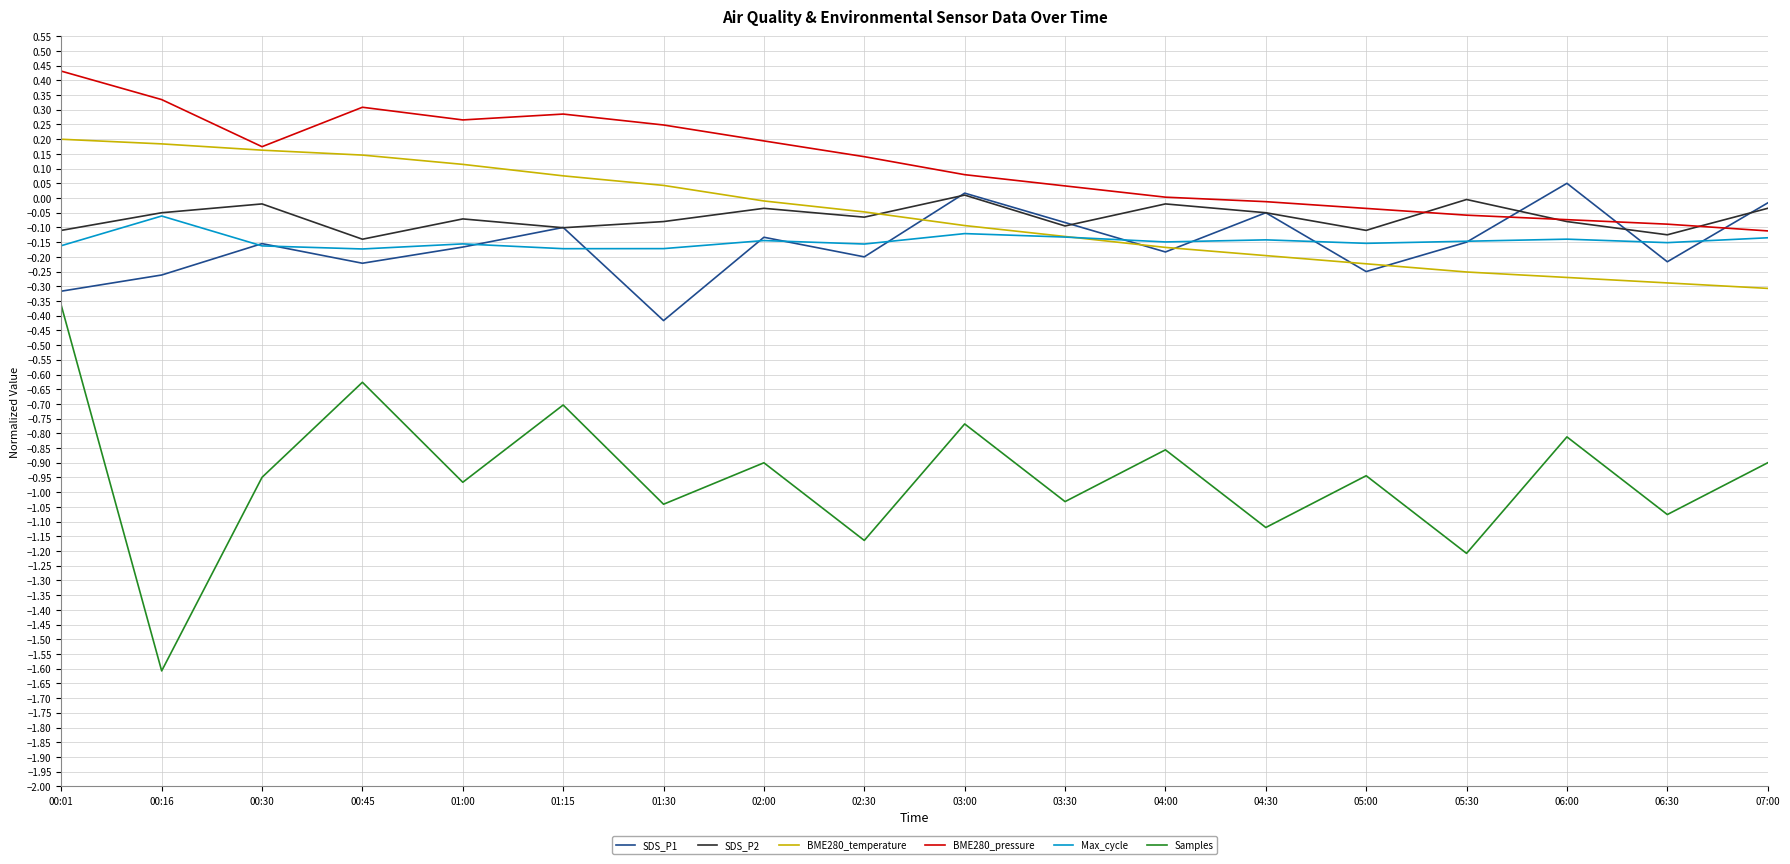

True or false: SDS_P1 has more than 2 points higher than both neighbors.

True